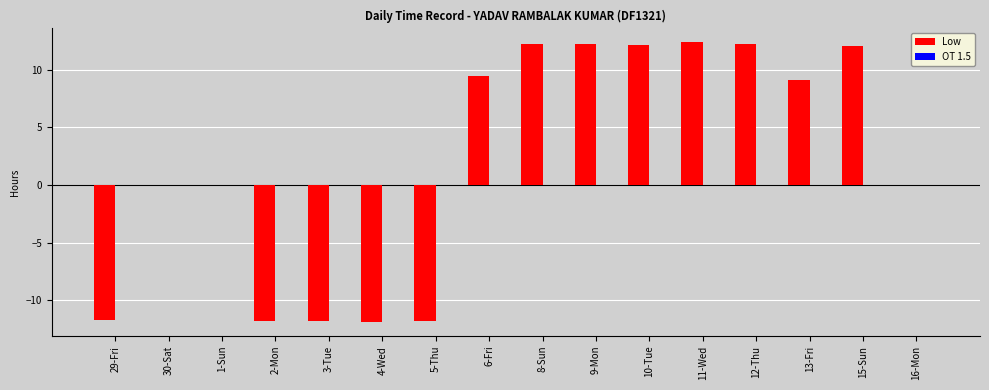

How many categories are shown in the chart?

16